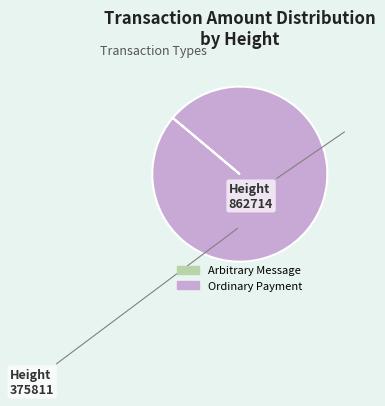

Is there a majority slice in this chart?

Yes